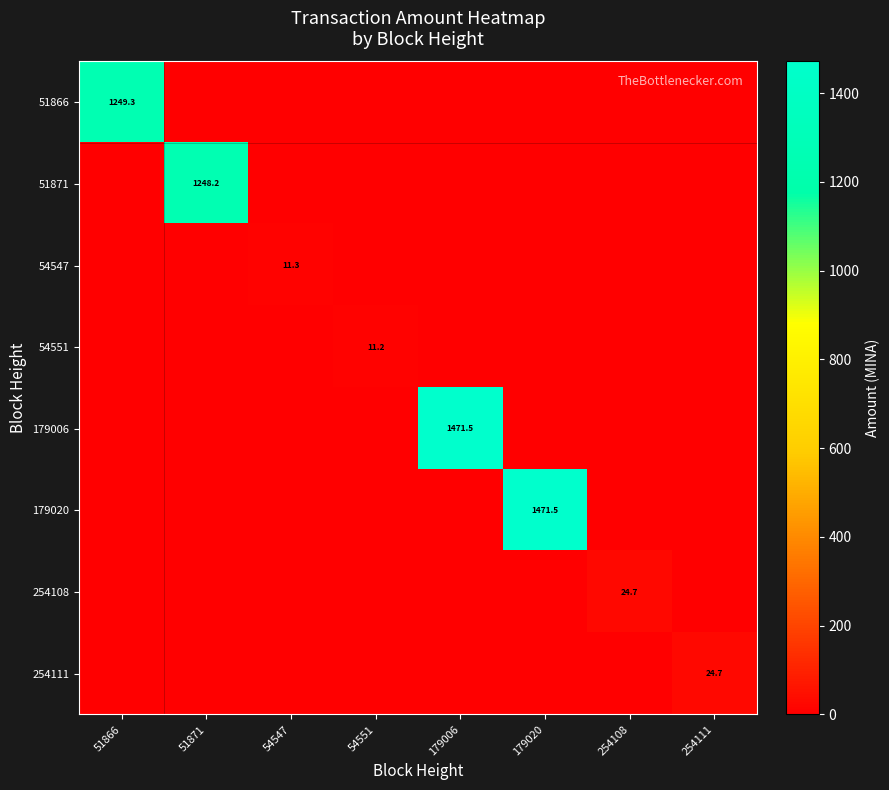

The value of 179020 at 179020 is 911.7. True or false?

False